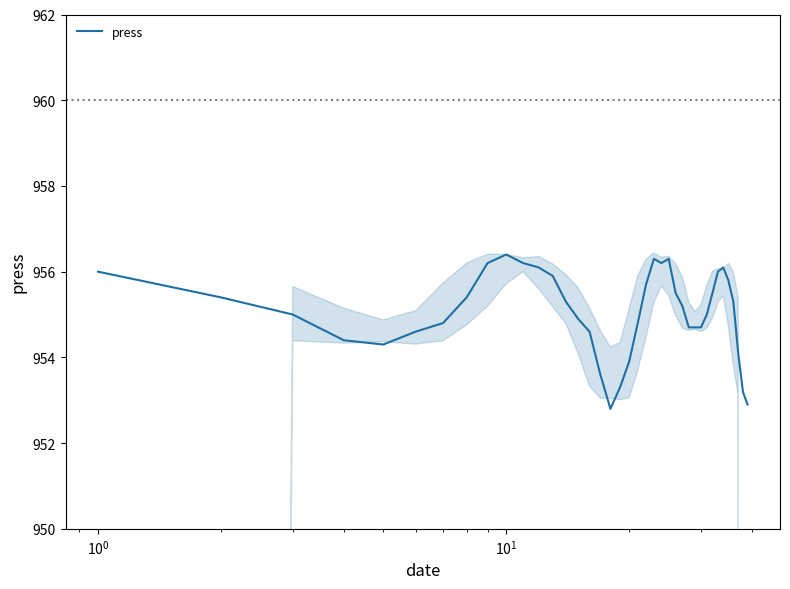

What is the lowest value of the press series?

952.8